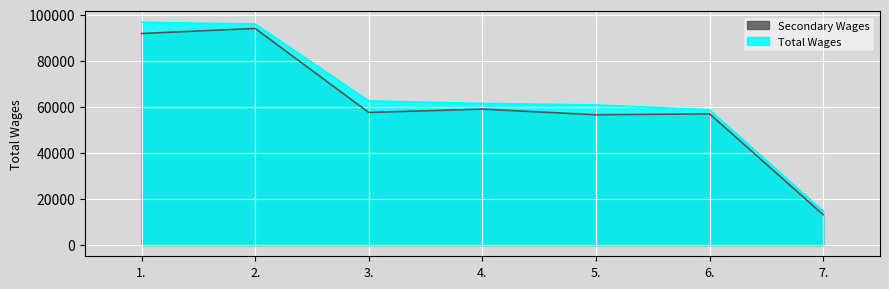

What is the sum of all values?

450929